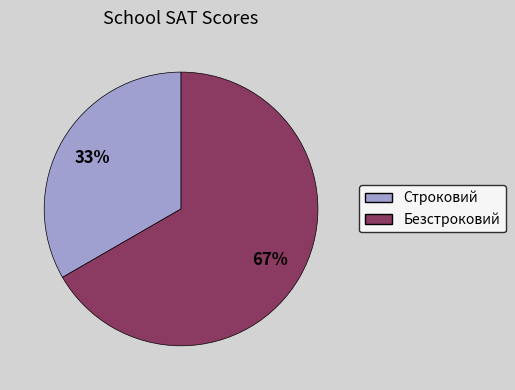

How many segments does this pie chart have?

2